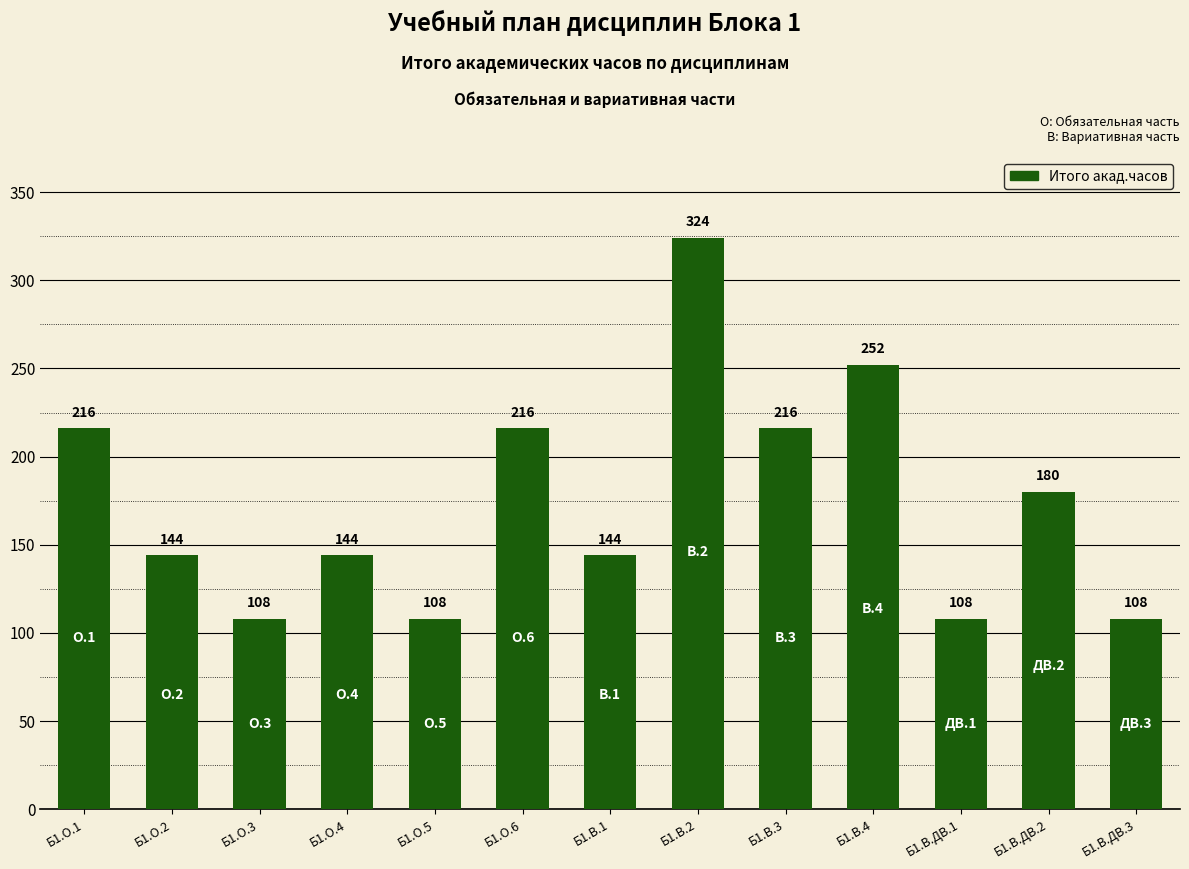

How many values are between 108 and 216?

11